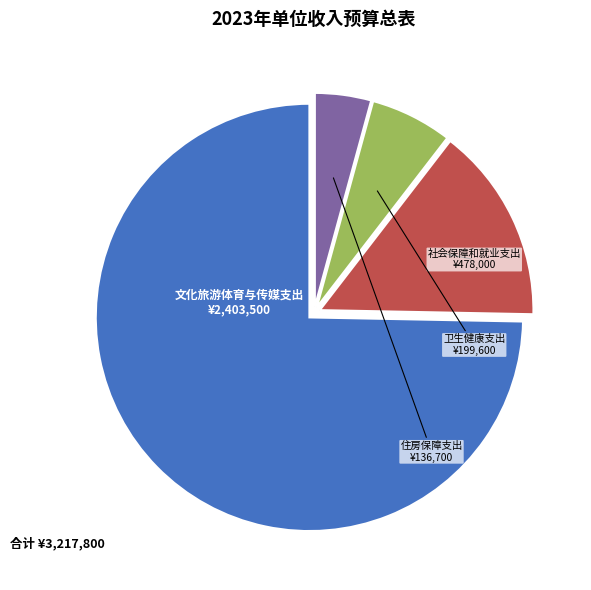

Count the number of slices in the pie.

4